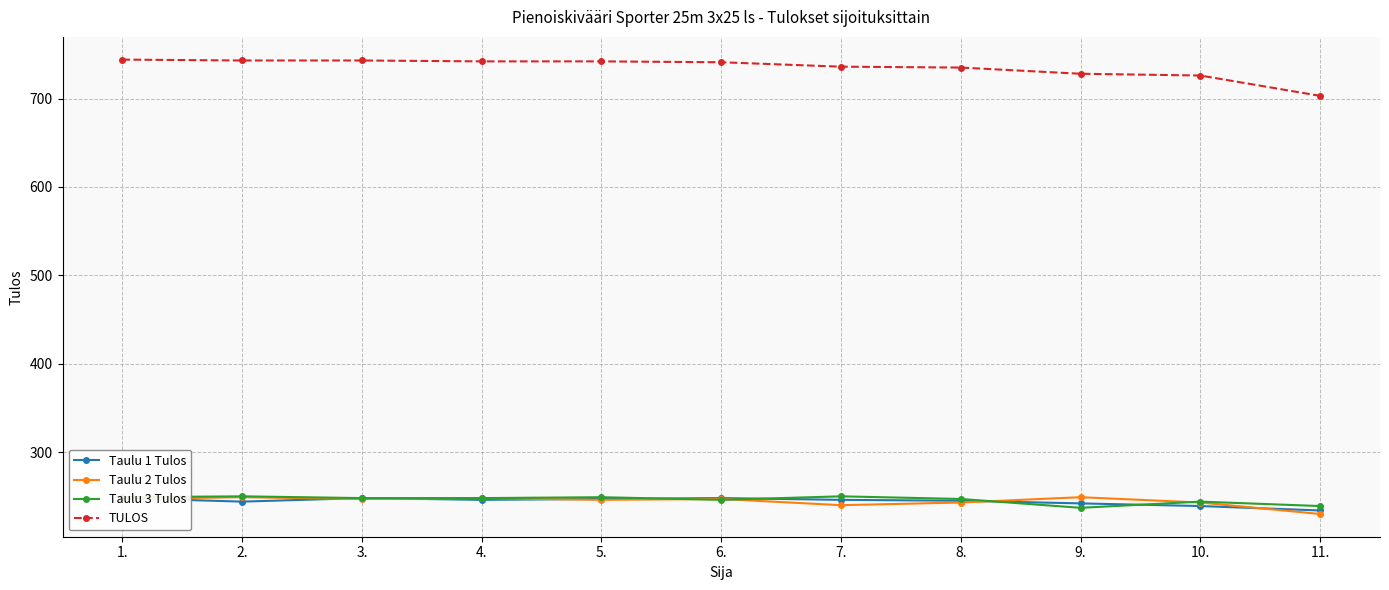

Which has a higher value, 1. or 9.?

1.